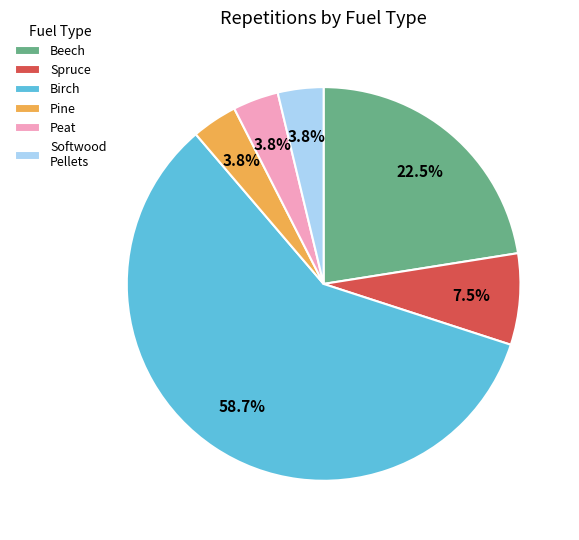

What percentage is NOT represented by Beech?

77.5%